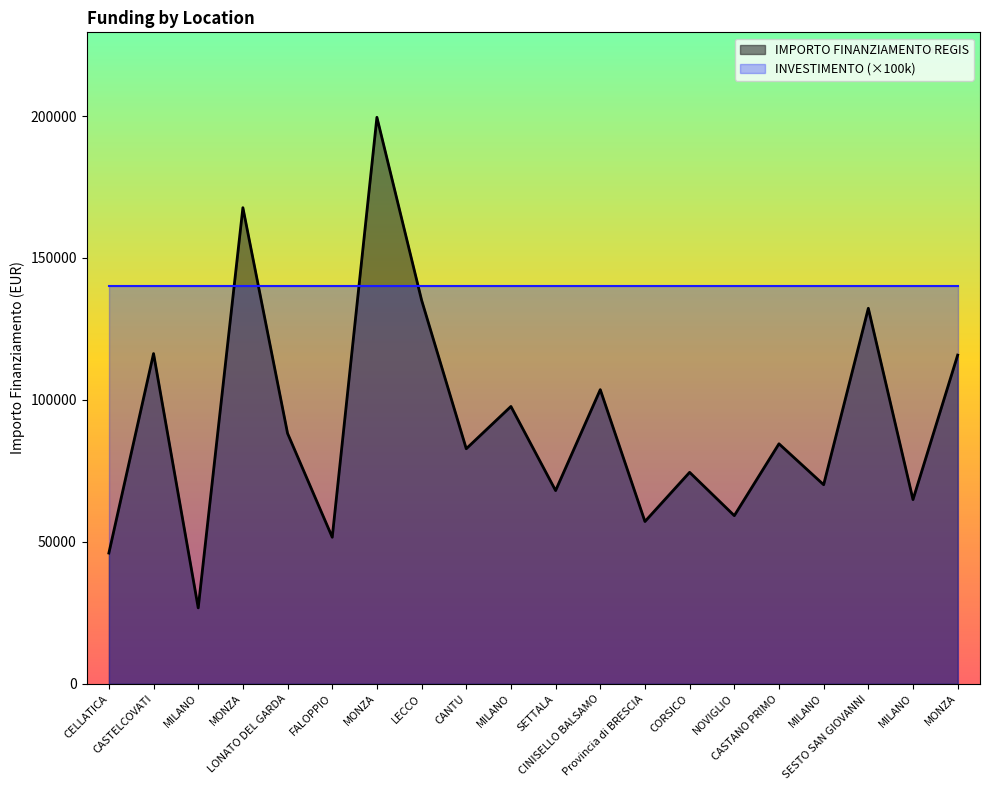

At which category does the chart reach its minimum across all series?

MILANO